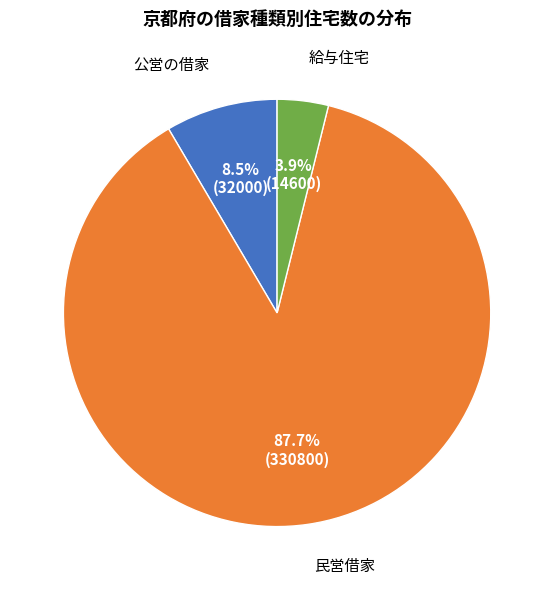

How many slices are in this pie chart?

3